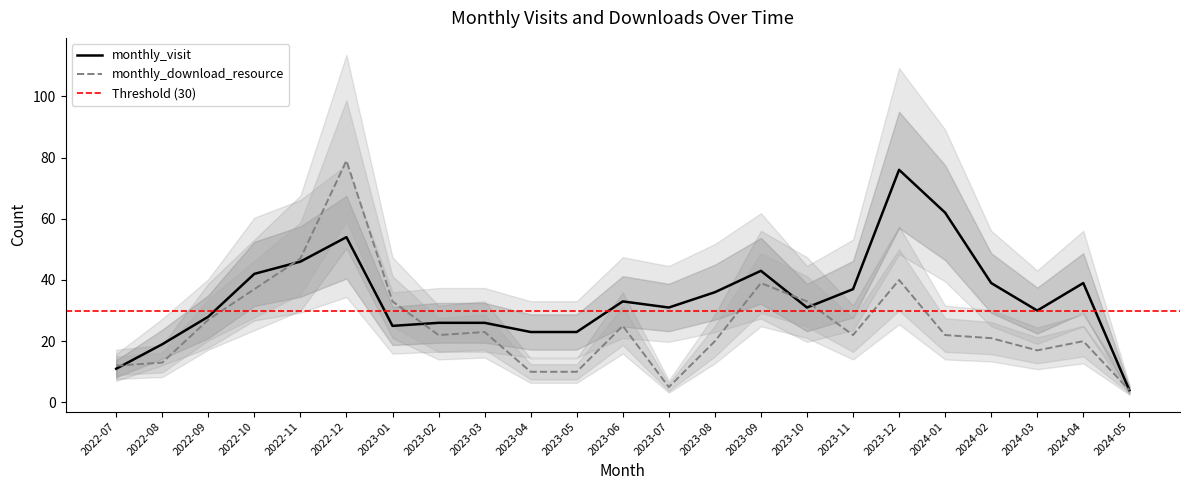

The monthly_visit series shows 55 at 2023-11. True or false?

False